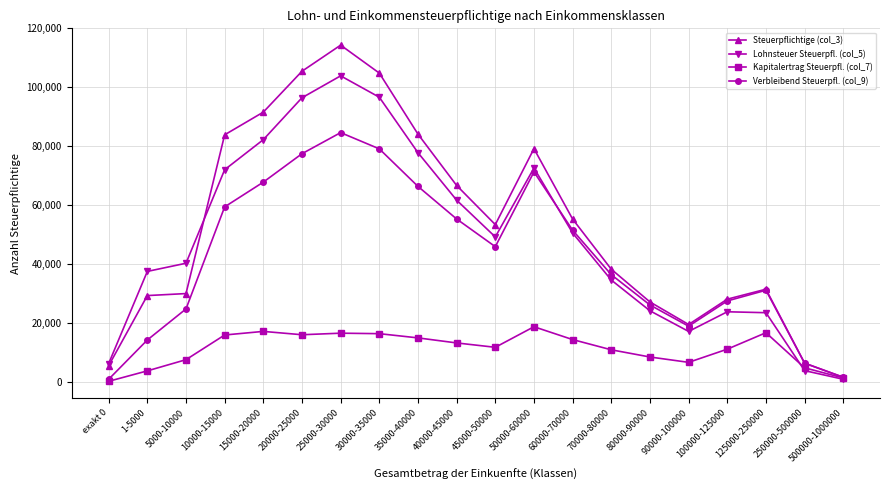

Read the Lohnsteuer Steuerpfl. (col_5) value at 70000-80000.

34610